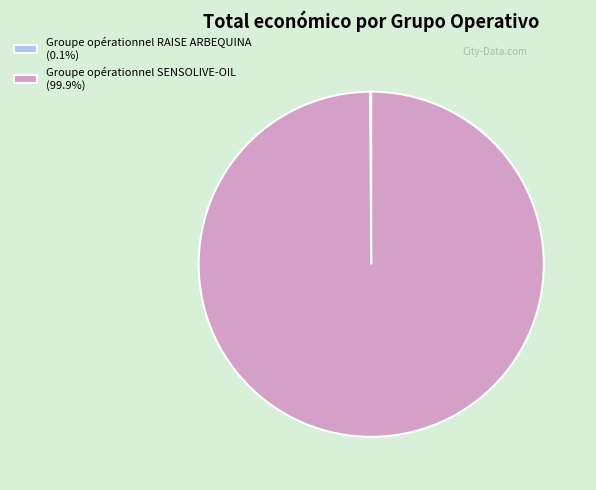

Is there a majority slice in this chart?

Yes